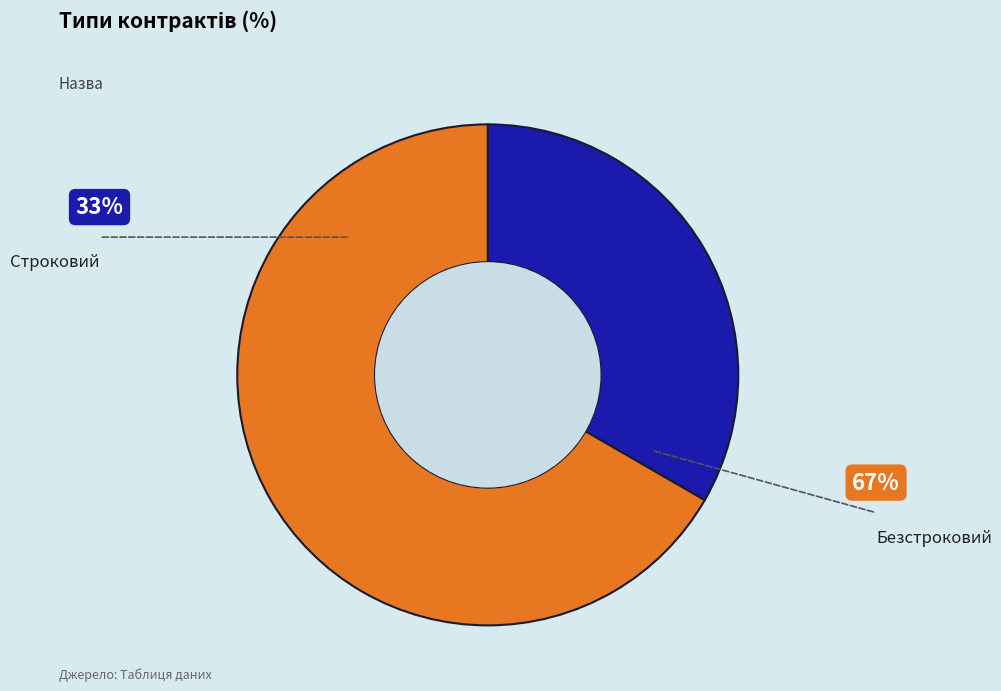

Count the number of slices in the pie.

2